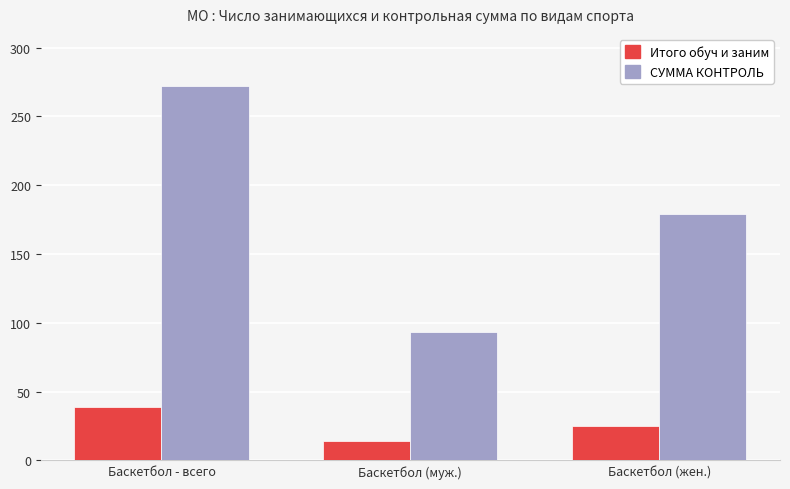

Which category has the highest value in the Итого обуч и заним series?

Баскетбол - всего